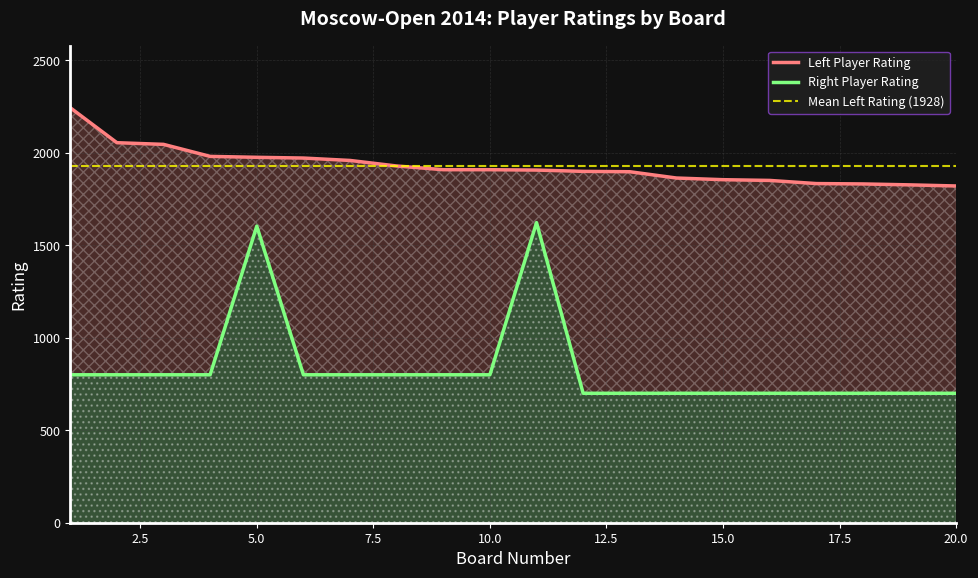

What is the spread (max minus min) of values at 1?

1444